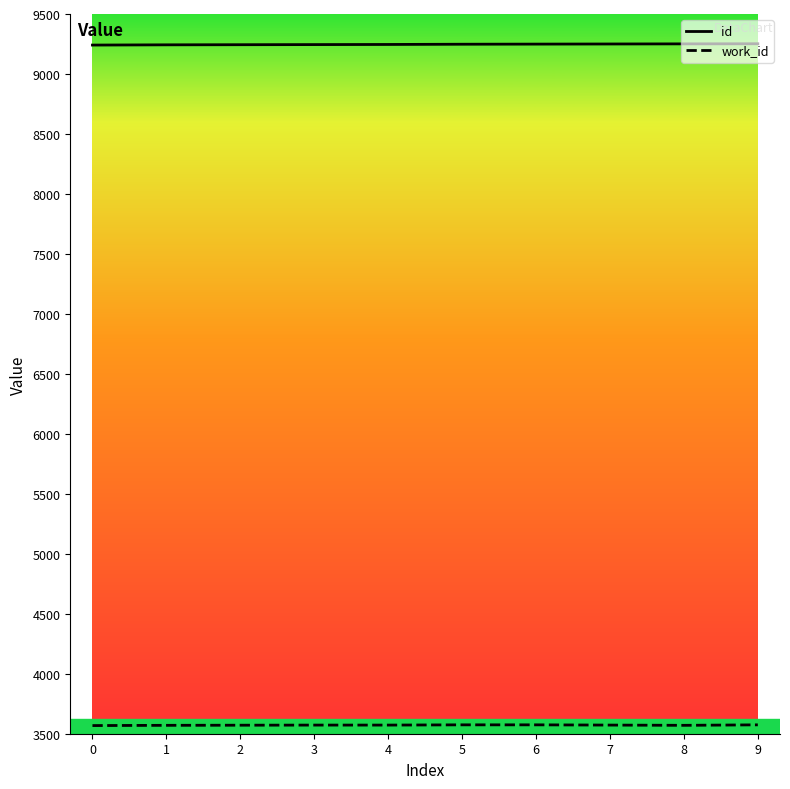

True or false: work_id and id cross at least once.

False